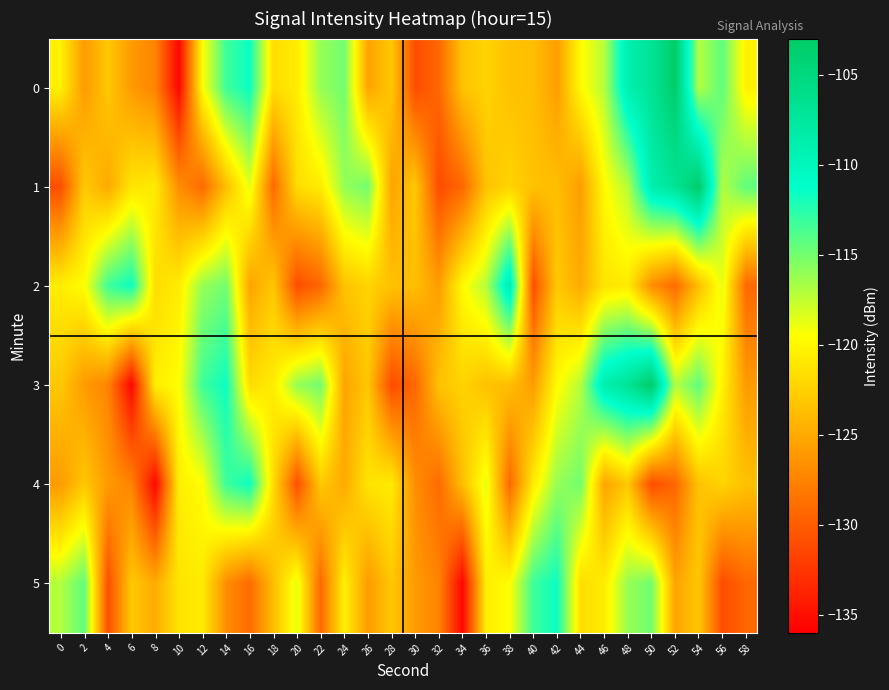

Which has a higher value, 6 or 44?

44